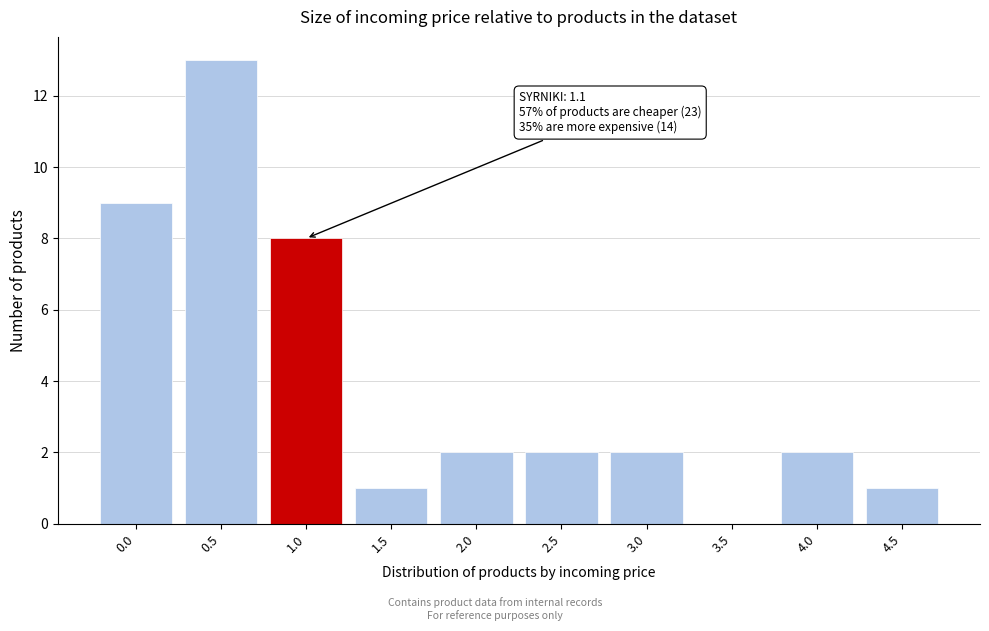

Reading left to right, what are all the values shown in this chart?

0.0=9	0.5=13	1.0=8	1.5=1	2.0=2	2.5=2	3.0=2	3.5=0	4.0=2	4.5=1